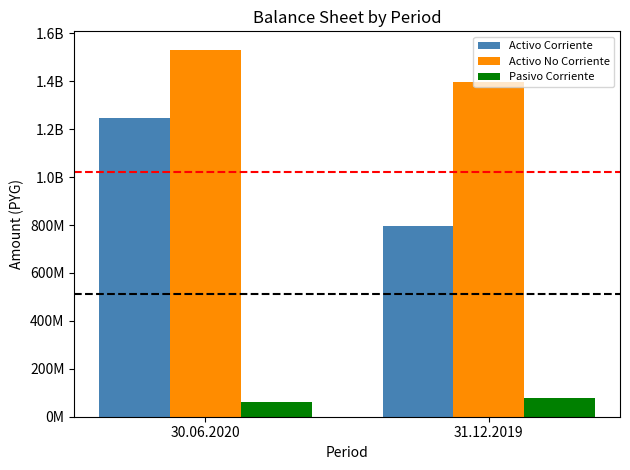

At which category does the chart reach its peak across all series?

30.06.2020